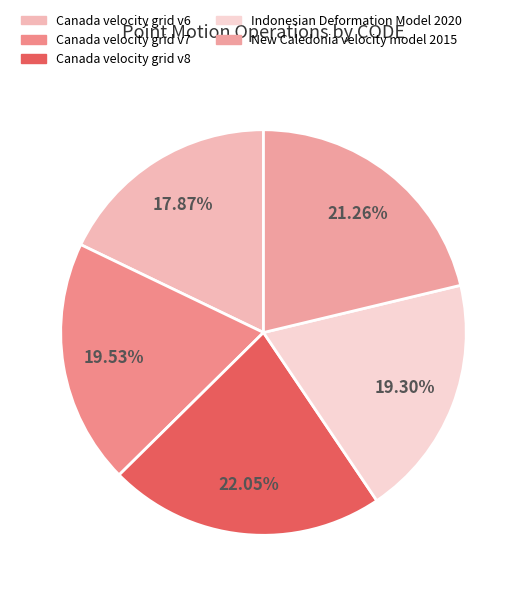

Which slice is the largest?

Canada velocity grid v8